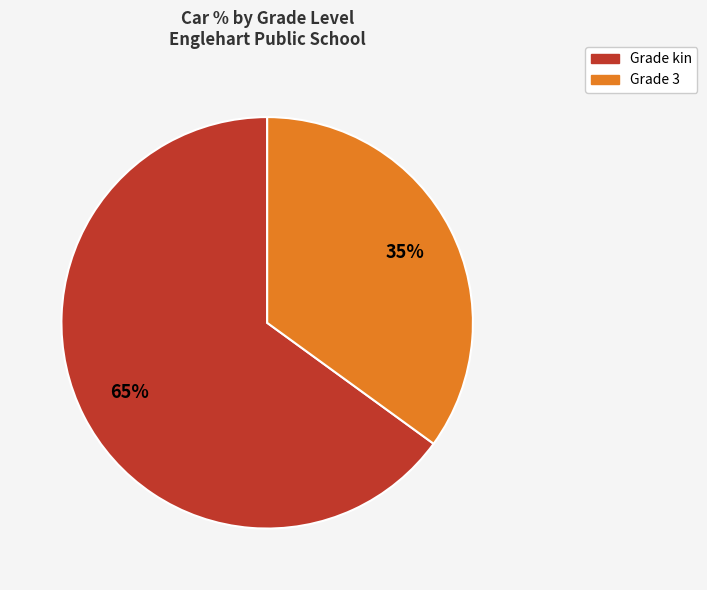

To the nearest percent, what is the difference between the largest and smallest slice percentages?

30%